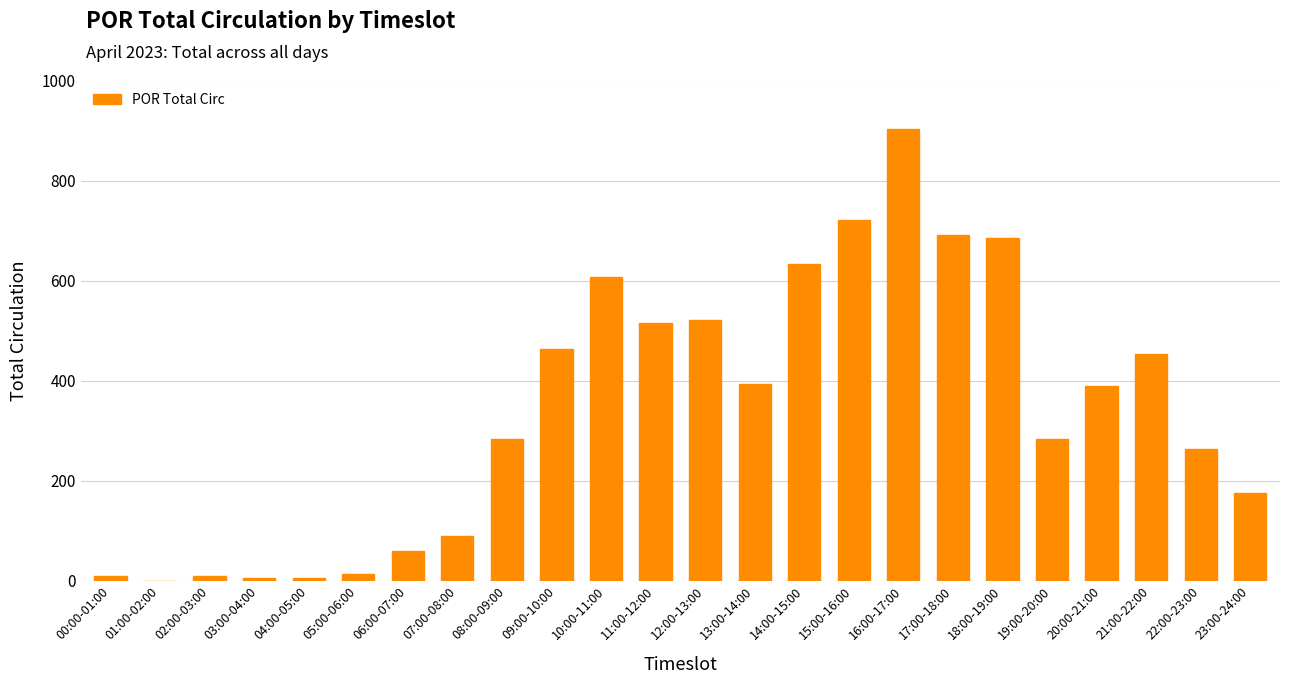

Are the bars horizontal?

No